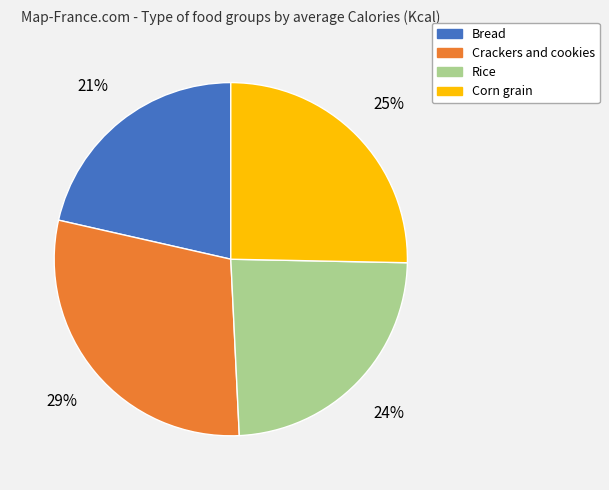

Which slice is the smallest?

Bread